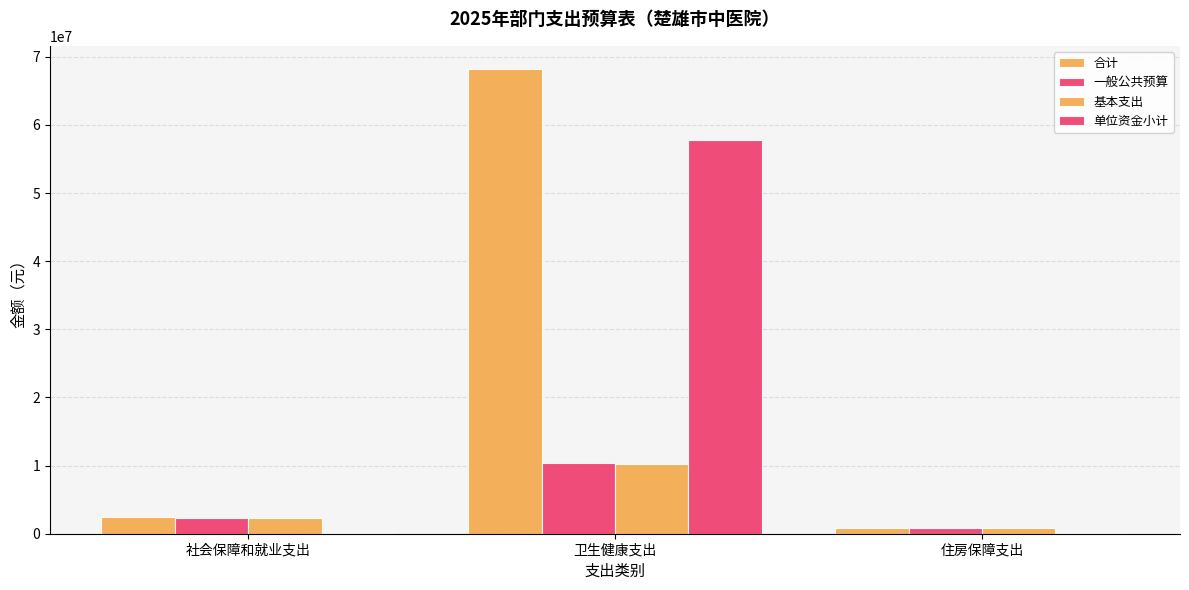

What is the label of the 1st bar from the left?

社会保障和就业支出